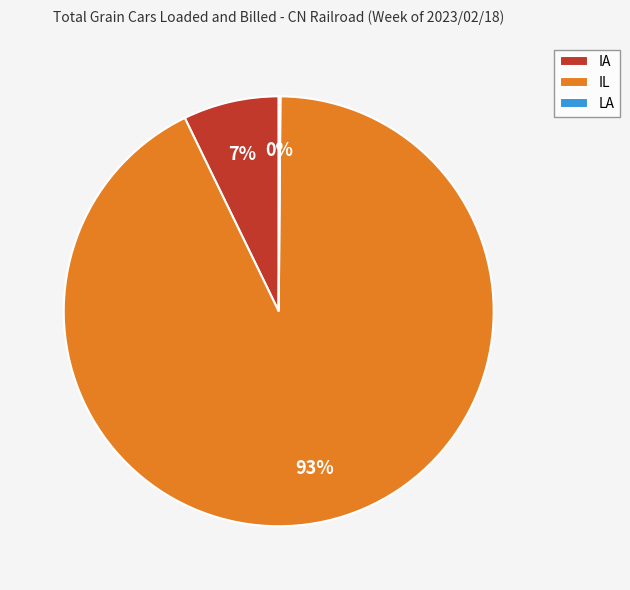

Which category has the biggest portion of the pie?

IL